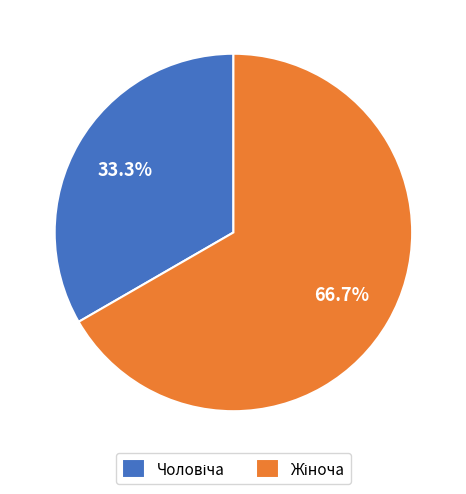

Is there a majority slice in this chart?

Yes